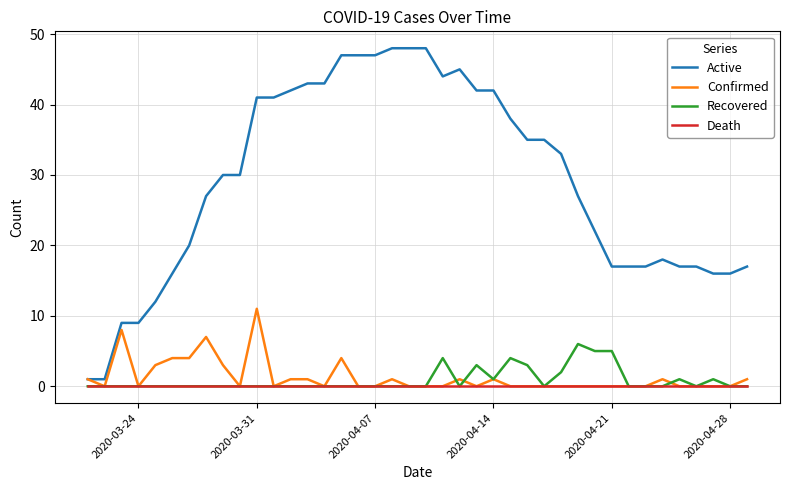

Does the chart display data point markers on the line(s)?

No